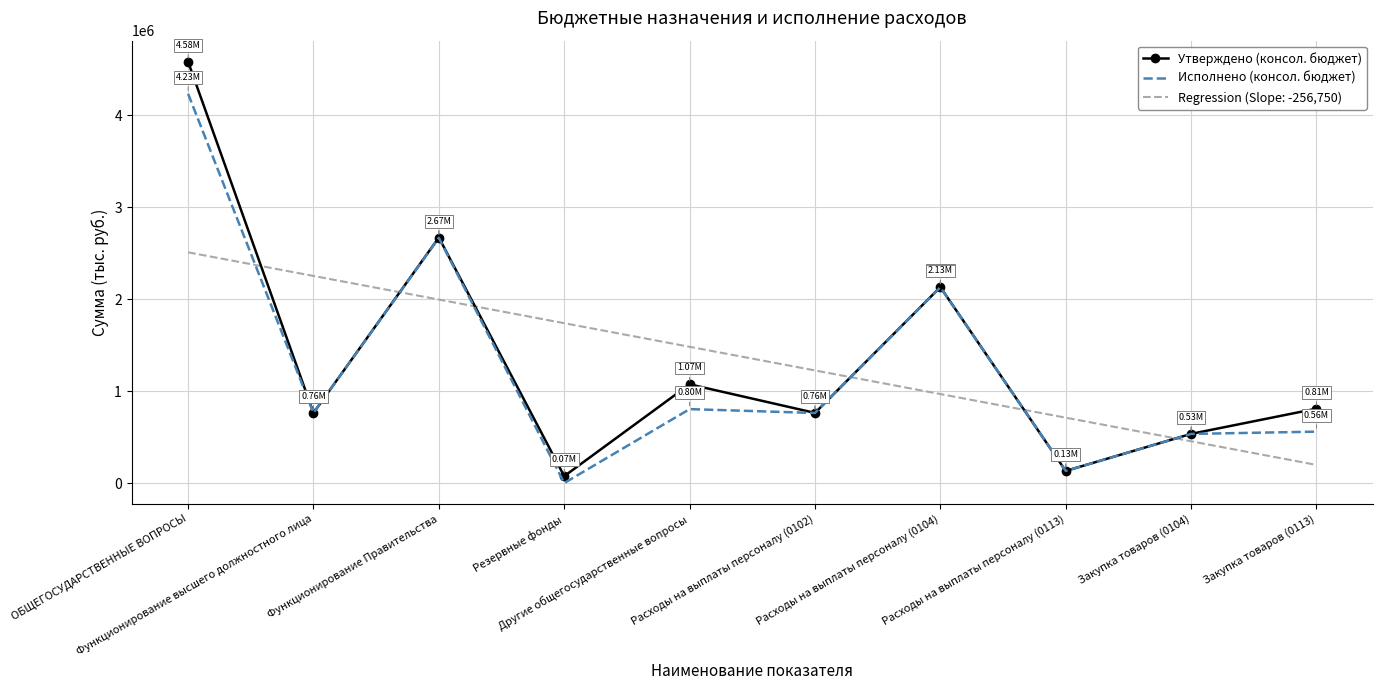

After their last crossing, which series has the higher values: Утверждено (консол. бюджет) or Regression (Slope: -256,750)?

Утверждено (консол. бюджет)